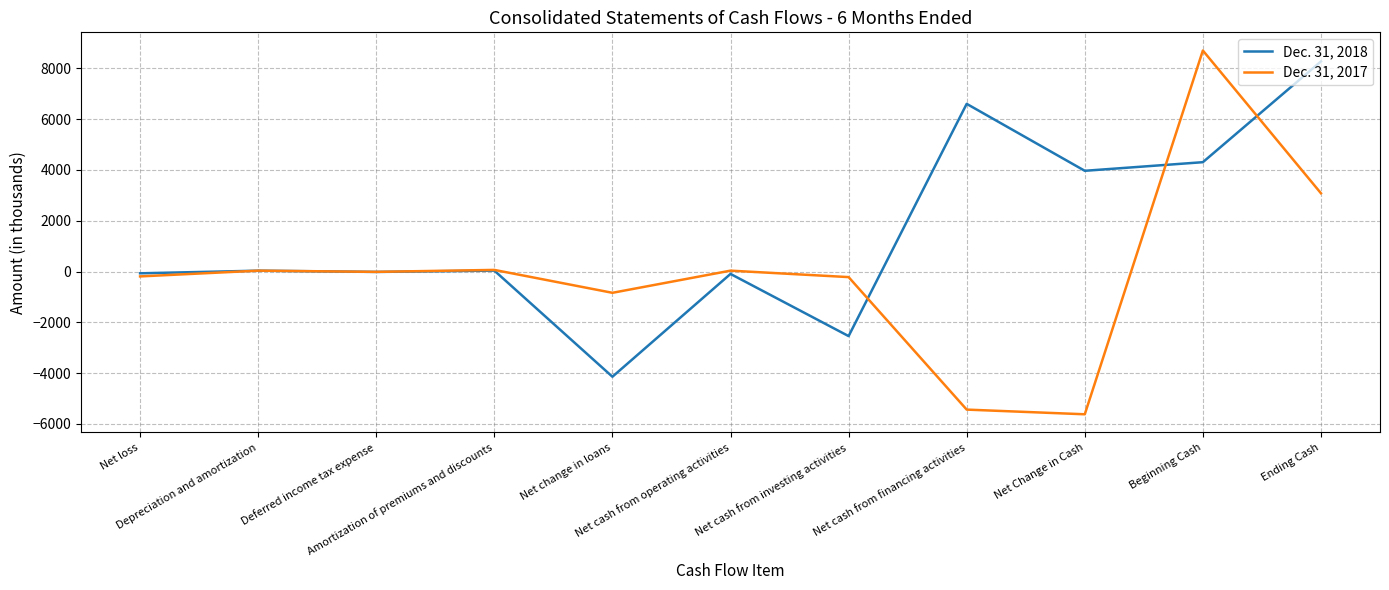

What is the difference between the second highest and second lowest values in the Dec. 31, 2018 series?

9141